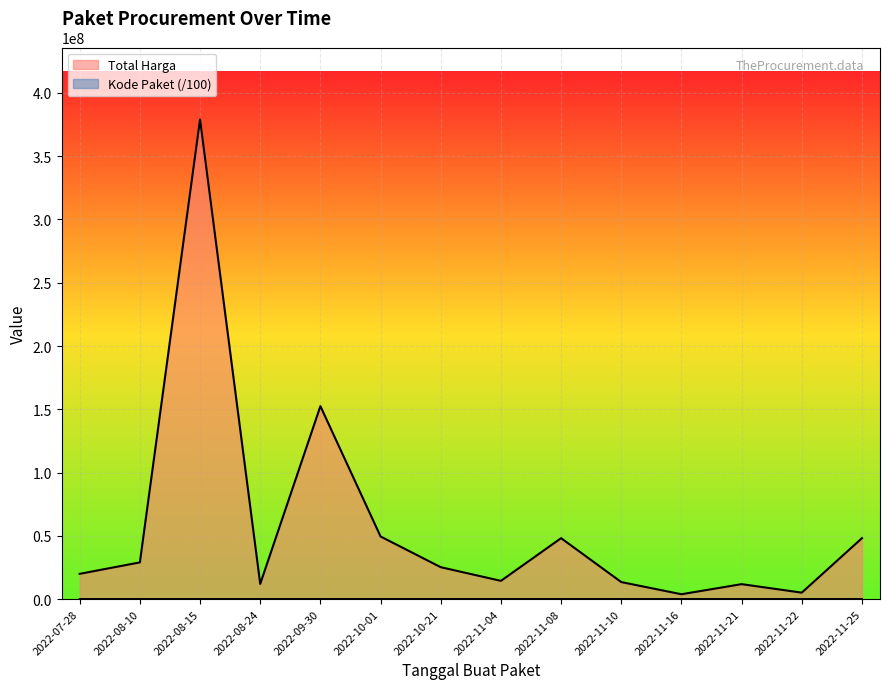

The Total Harga series shows 71497600.2 at 2022-11-08. True or false?

False